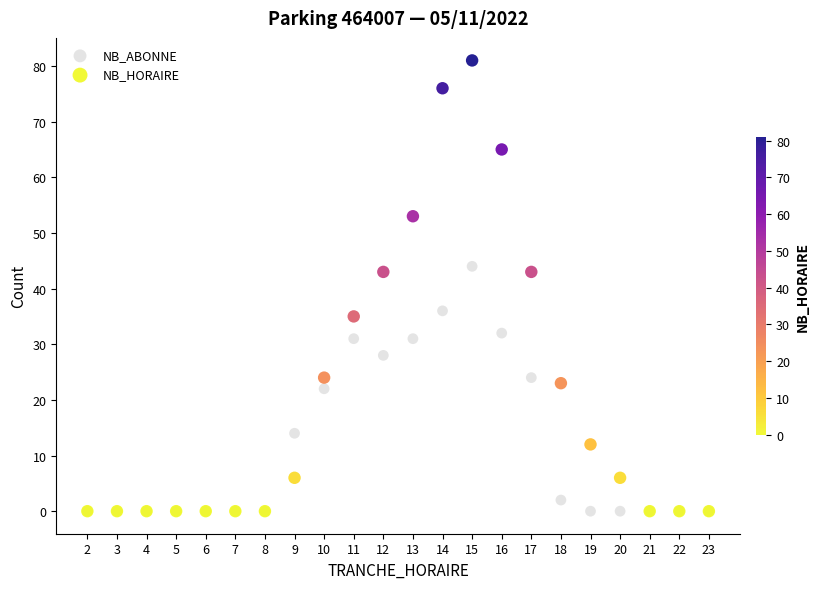

What are all the series names shown in the legend?

NB_ABONNE, NB_HORAIRE